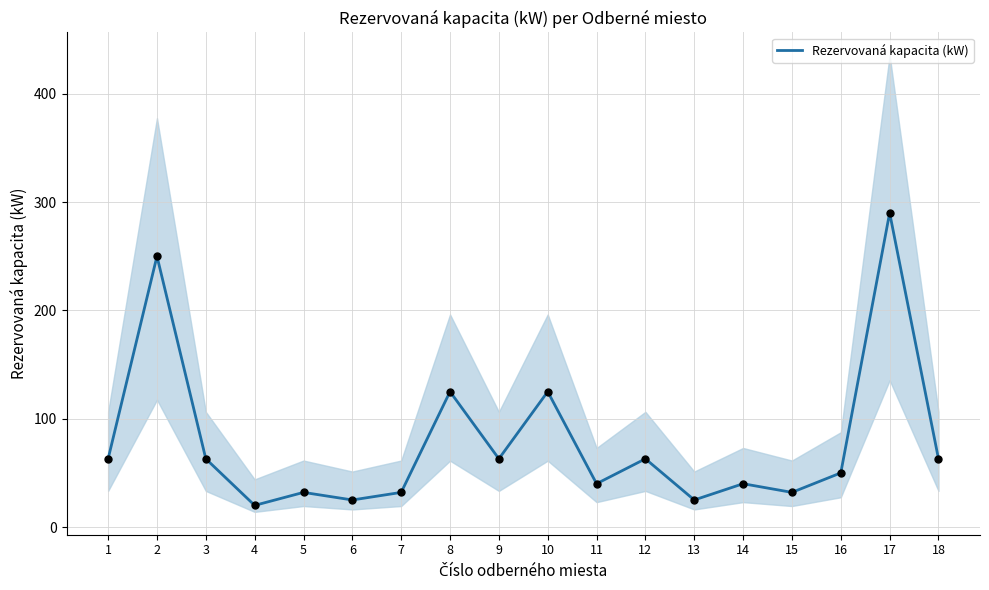

What is the change in value from 9 to 13?

-38